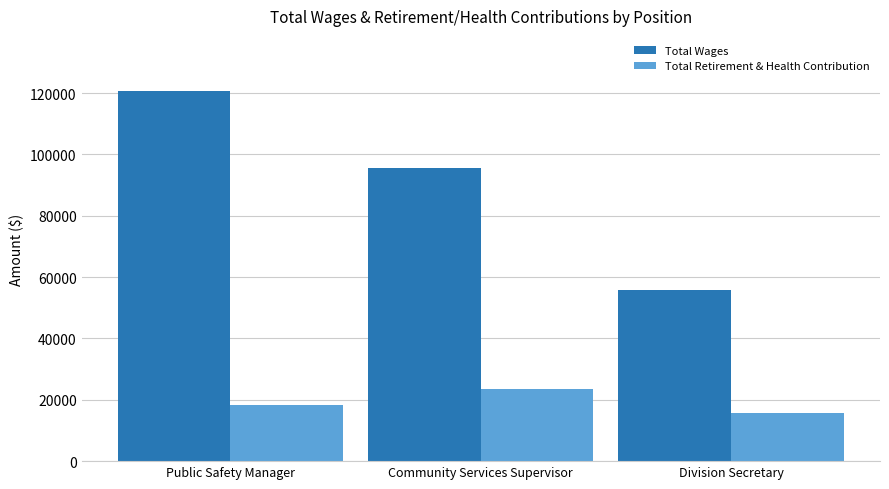

At which label does Total Retirement & Health Contribution reach its minimum?

Division Secretary